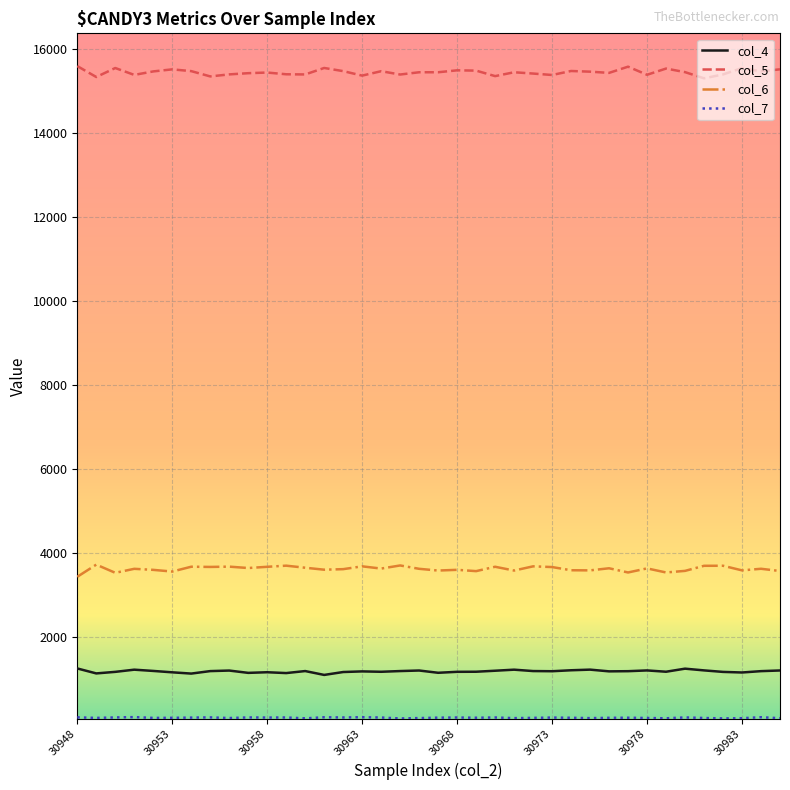

In col_4, how many points are lower than both neighbors (excluding endpoints)?

11